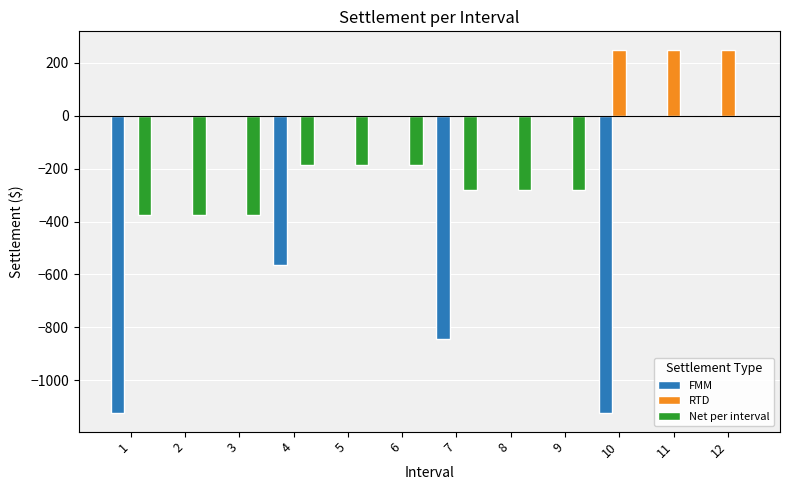

Between 4 and 6, which series saw the biggest shift?

FMM